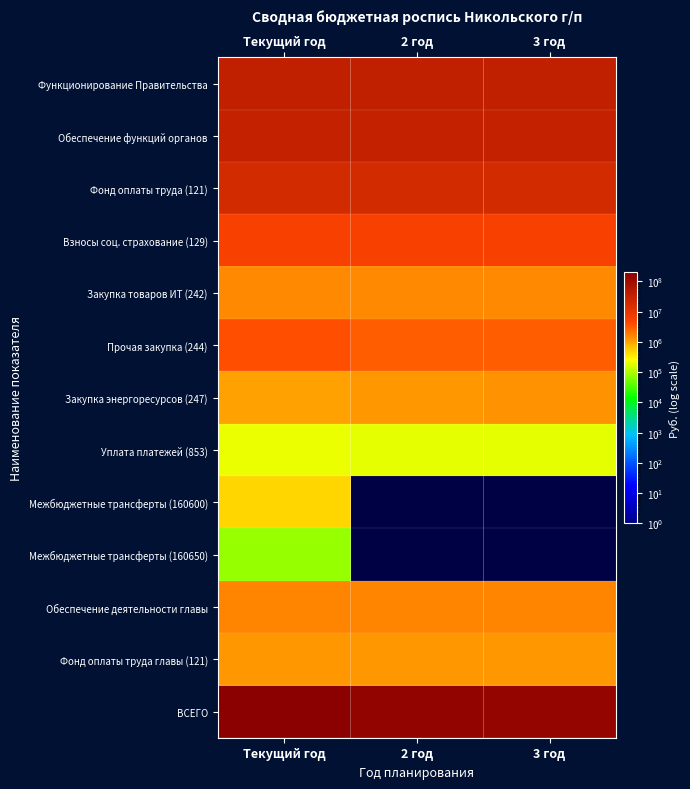

Reading left to right, list all the values displayed in this chart.

Функционирование Правительства: Текущий год=33536317	2 год=32205867	3 год=32416668
Обеспечение функций органов: Текущий год=31325362	2 год=30546868	3 год=30757669
Фонд оплаты труда (121): Текущий год=18916278	2 год=18876278	3 год=18876278
Взносы соц. страхование (129): Текущий год=5712716	2 год=5712716	3 год=5712716
Закупка товаров ИТ (242): Текущий год=1589411	2 год=1527904	3 год=1527905
Прочая закупка (244): Текущий год=3787052	2 год=3013770	3 год=3102690
Закупка энергоресурсов (247): Текущий год=1108000	2 год=1218800	3 год=1340680
Уплата платежей (853): Текущий год=211905	2 год=197400	3 год=197400
Межбюджетные трансферты (160600): Текущий год=475700	2 год=0	3 год=0
Межбюджетные трансферты (160650): Текущий год=76256	2 год=0	3 год=0
Обеспечение деятельности главы: Текущий год=1658999	2 год=1658999	3 год=1658999
Фонд оплаты труда главы (121): Текущий год=1274193	2 год=1274193	3 год=1274193
ВСЕГО: Текущий год=208909001	2 год=155736014	3 год=149140814